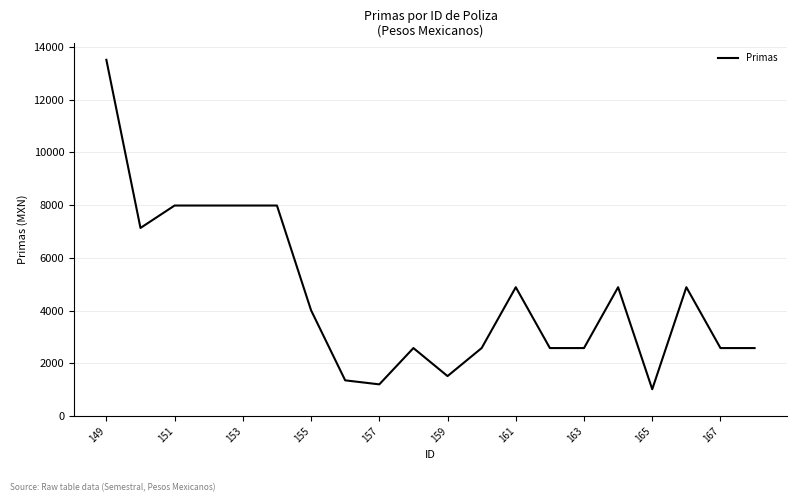

How many series are shown in this chart?

1